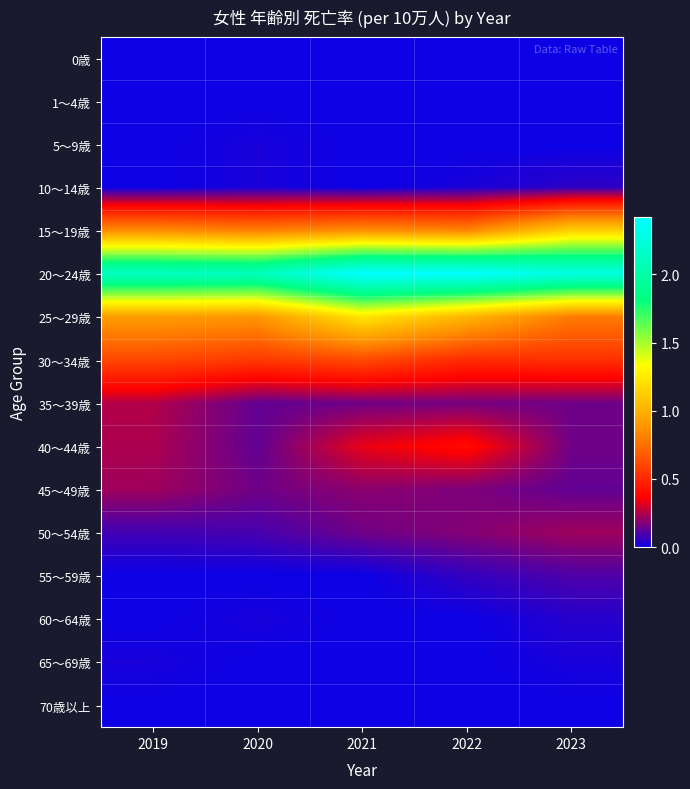

Rank the series by their maximum value, from lowest to highest.

0歳, 1～4歳, 70歳以上, 5～9歳, 65～69歳, 60～64歳, 10～14歳, 55～59歳, 45～49歳, 50～54歳, 35～39歳, 40～44歳, 30～34歳, 15～19歳, 25～29歳, 20～24歳